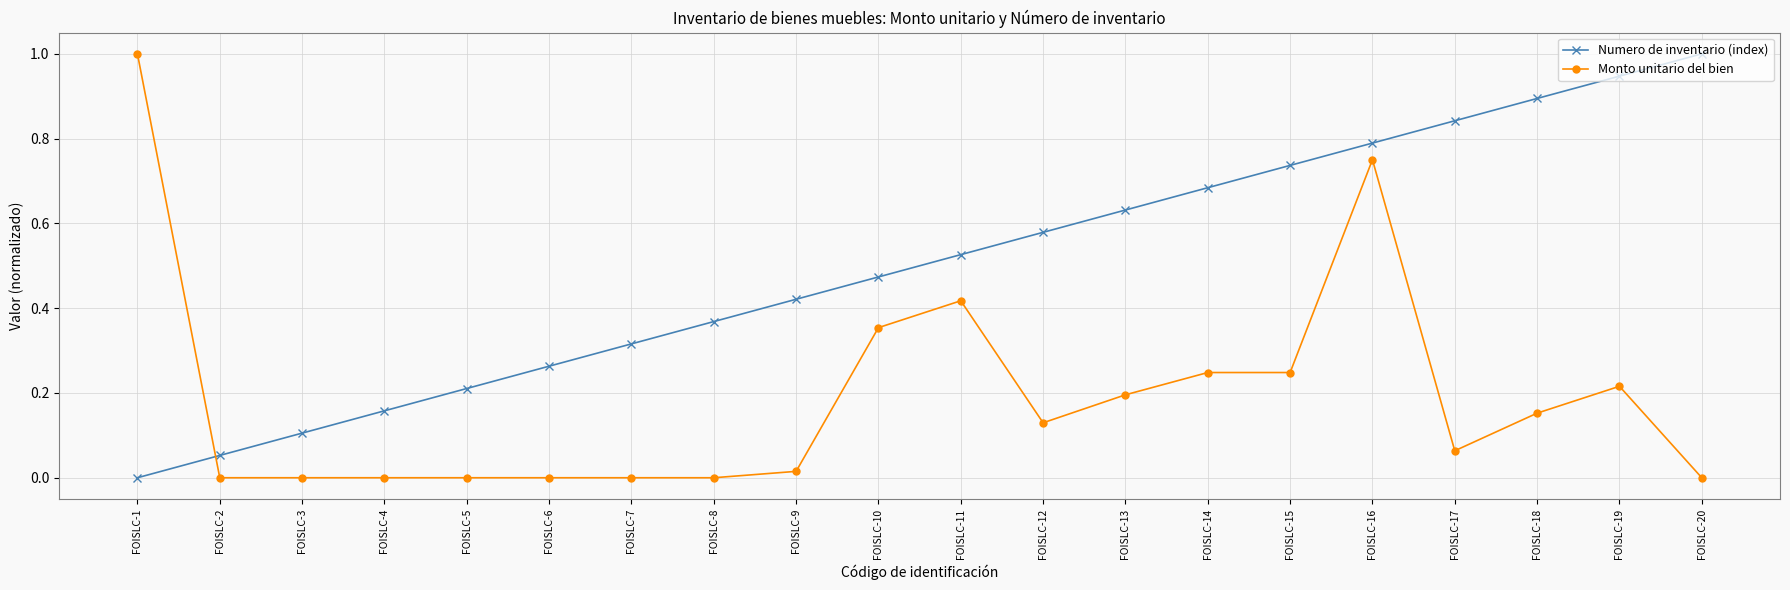

True or false: Numero de inventario (index) has a value of 0.2 at FOISLC-11.

False